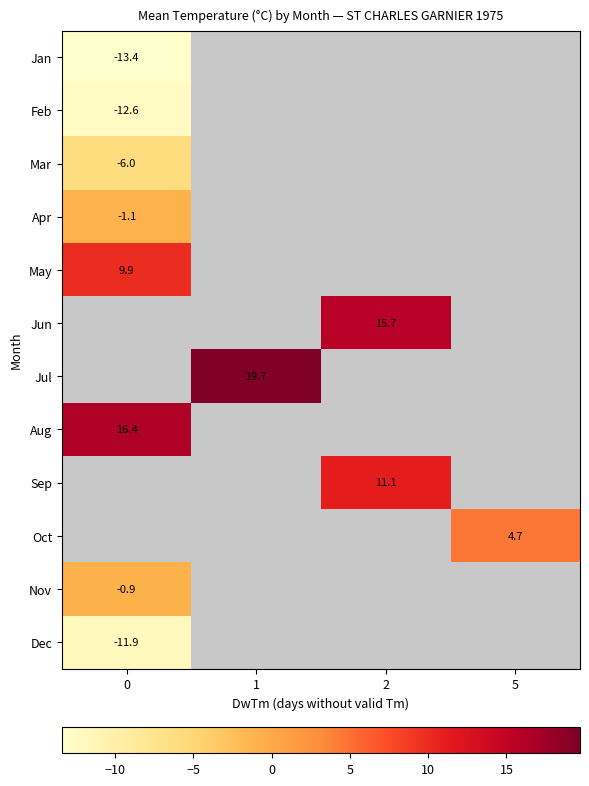

True or false: Nov has a value of -0.9 at 0.

True